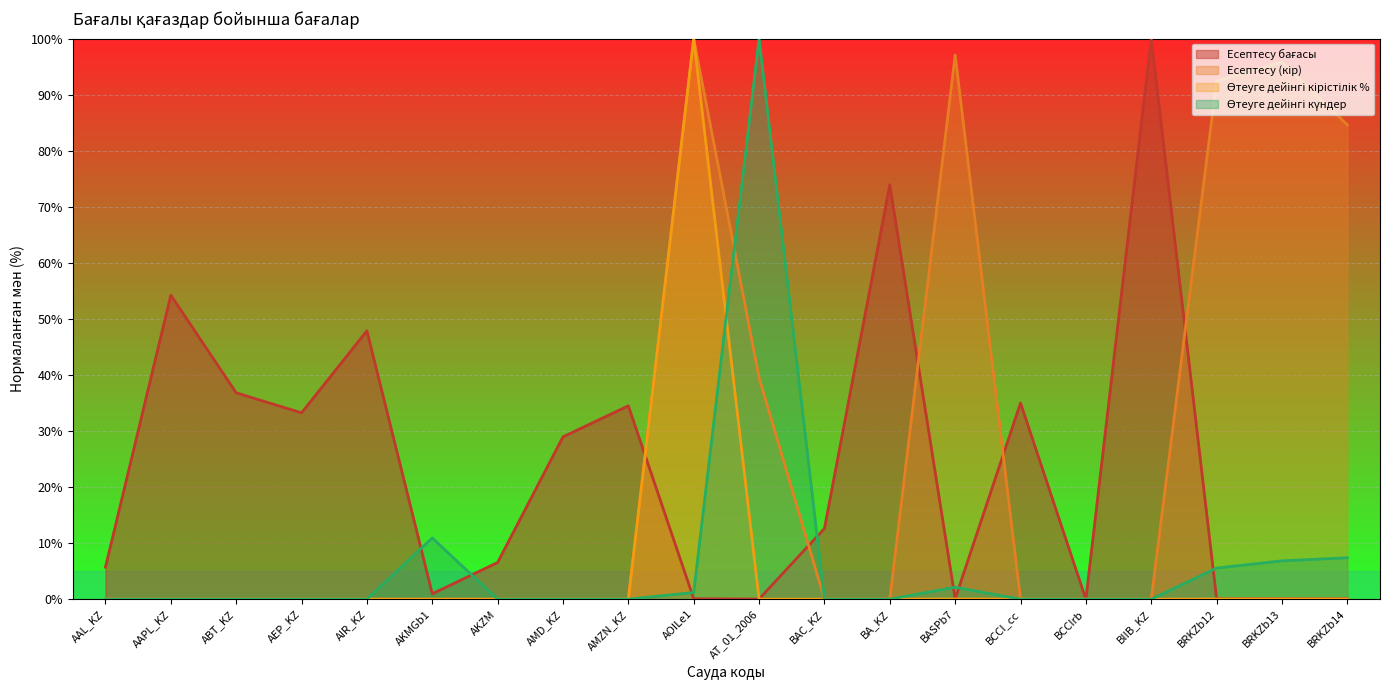

What is the difference between the highest and lowest values at AKMGb1?

10.9